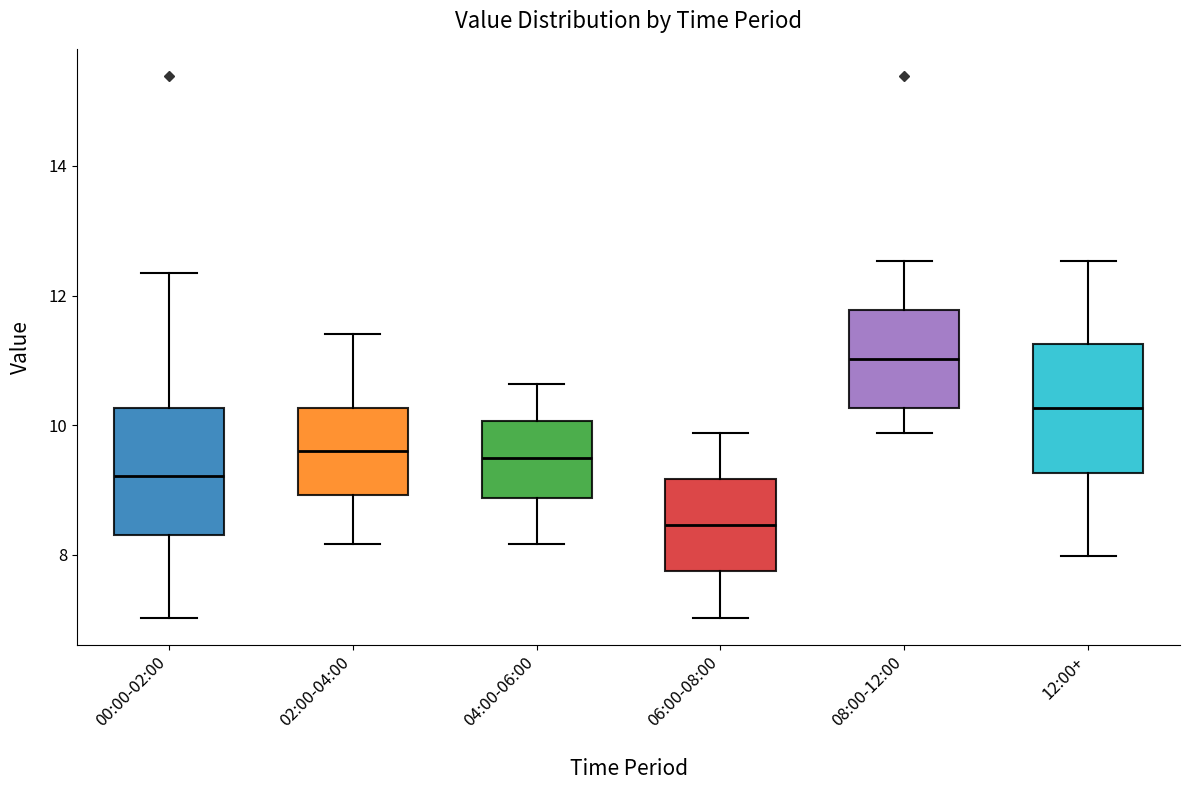

Reading left to right, transcribe this box plot: for each box, give where its median line is, the range the box spans, and where its two whiskers end, as read against the y-axis. The values are not printed on the chart, so give them approximately, as read against the axis.

00:00-02:00: median 9.2, box 8.4 to 10.2, whiskers 7.0 to 12.4
02:00-04:00: median 9.6, box 9.0 to 10.2, whiskers 8.2 to 11.4
04:00-06:00: median 9.6, box 8.8 to 10.0, whiskers 8.2 to 10.6
06:00-08:00: median 8.4, box 7.8 to 9.2, whiskers 7.0 to 9.8
08:00-12:00: median 11.0, box 10.2 to 11.8, whiskers 9.8 to 12.6
12:00+: median 10.2, box 9.2 to 11.2, whiskers 8.0 to 12.6